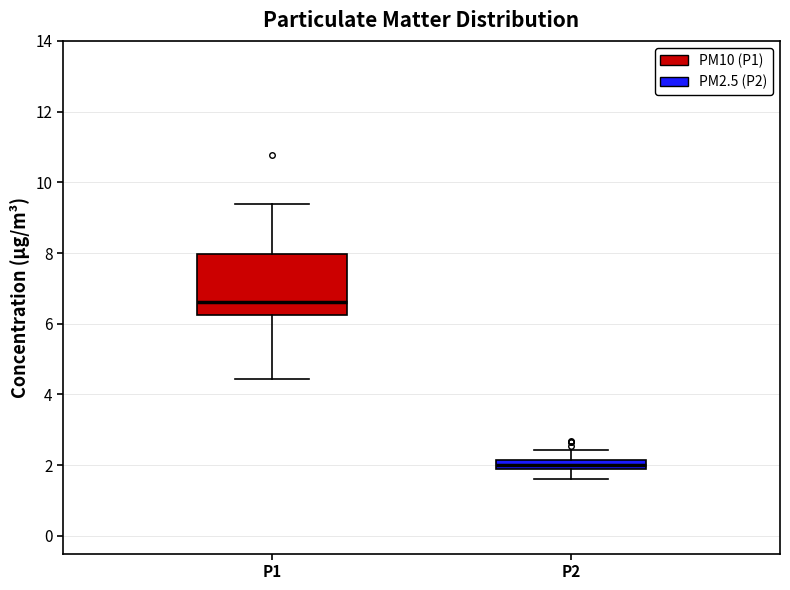

Where is the lower edge of the box for P1 on the y-axis? The values are not printed on the chart, so give them approximately, as read against the axis.

6.2